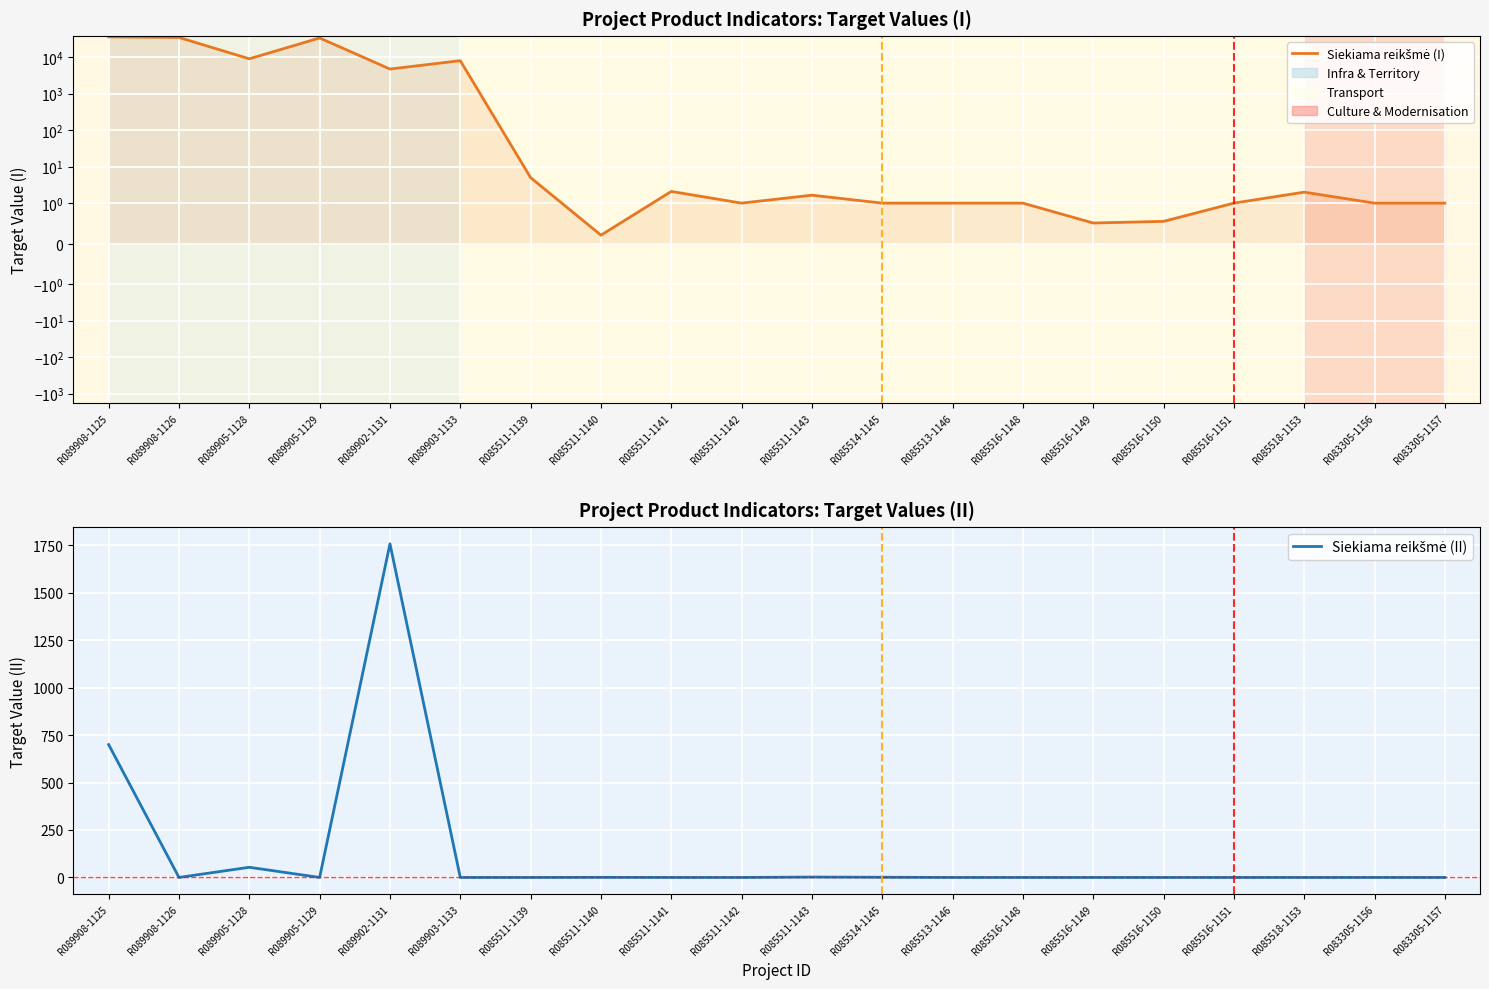

Reading left to right, extract all data points from this chart.

Siekiama reikšmė (I): R089908-1125=36000.0	R089908-1126=34600.0	R089905-1128=9007.0	R089905-1129=33500.0	R089902-1131=4719.5	R089903-1133=8001.0	R085511-1139=5.0	R085511-1140=0.2	R085511-1141=2.1	R085511-1142=1.0	R085511-1143=1.7	R085514-1145=1.0	R085513-1146=1.0	R085516-1148=1.0	R085516-1149=0.5	R085516-1150=0.6	R085516-1151=1.0	R085518-1153=2.0	R083305-1156=1.0	R083305-1157=1.0
Siekiama reikšmė (II): R089908-1125=700.0	R089908-1126=0.0	R089905-1128=53.6	R089905-1129=0.0	R089902-1131=1757.6	R089903-1133=0.0	R085511-1139=0.0	R085511-1140=0.5	R085511-1141=0.0	R085511-1142=0.0	R085511-1143=2.0	R085514-1145=1.0	R085513-1146=0.0	R085516-1148=0.0	R085516-1149=0.0	R085516-1150=0.0	R085516-1151=0.0	R085518-1153=0.0	R083305-1156=0.0	R083305-1157=0.0